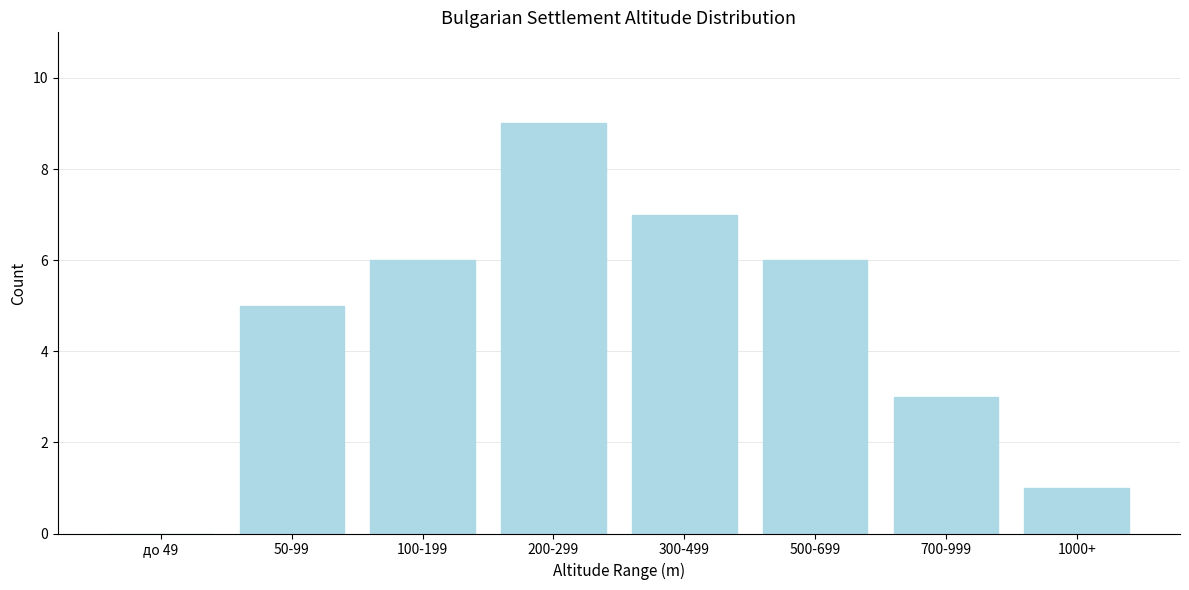

Reading left to right, list all the values displayed in this chart.

до 49=0	50-99=5	100-199=6	200-299=9	300-499=7	500-699=6	700-999=3	1000+=1